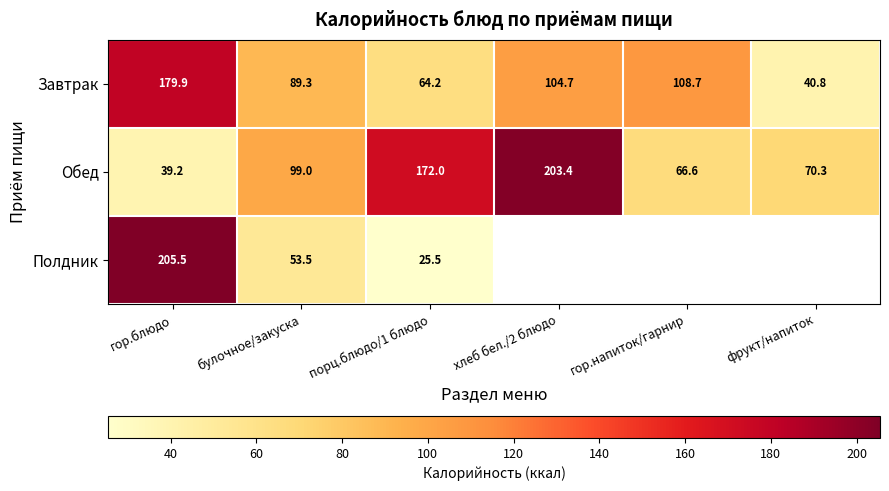

Rank the series at булочное/закуска from lowest to highest value.

Полдник, Завтрак, Обед